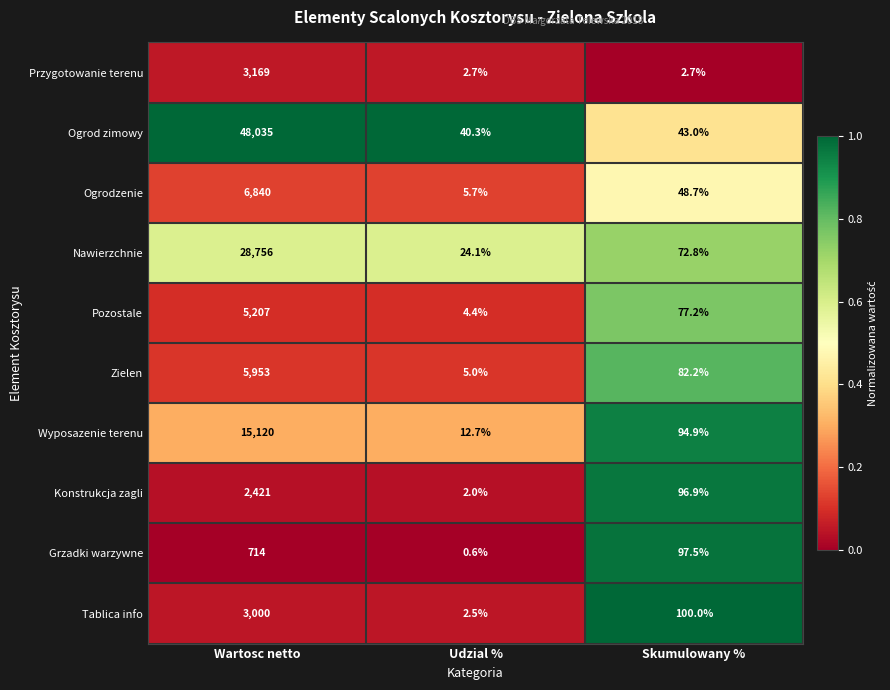

What is the difference between the Zielen values at Udzial % and Skumulowany %?

77.2